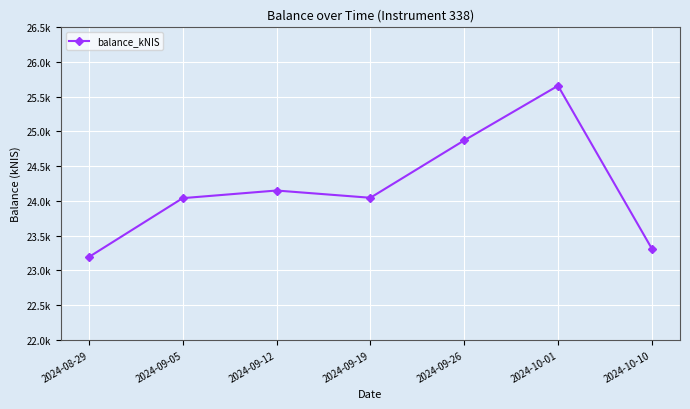

What is the change in value from 2024-09-12 to 2024-09-26?

+721.8